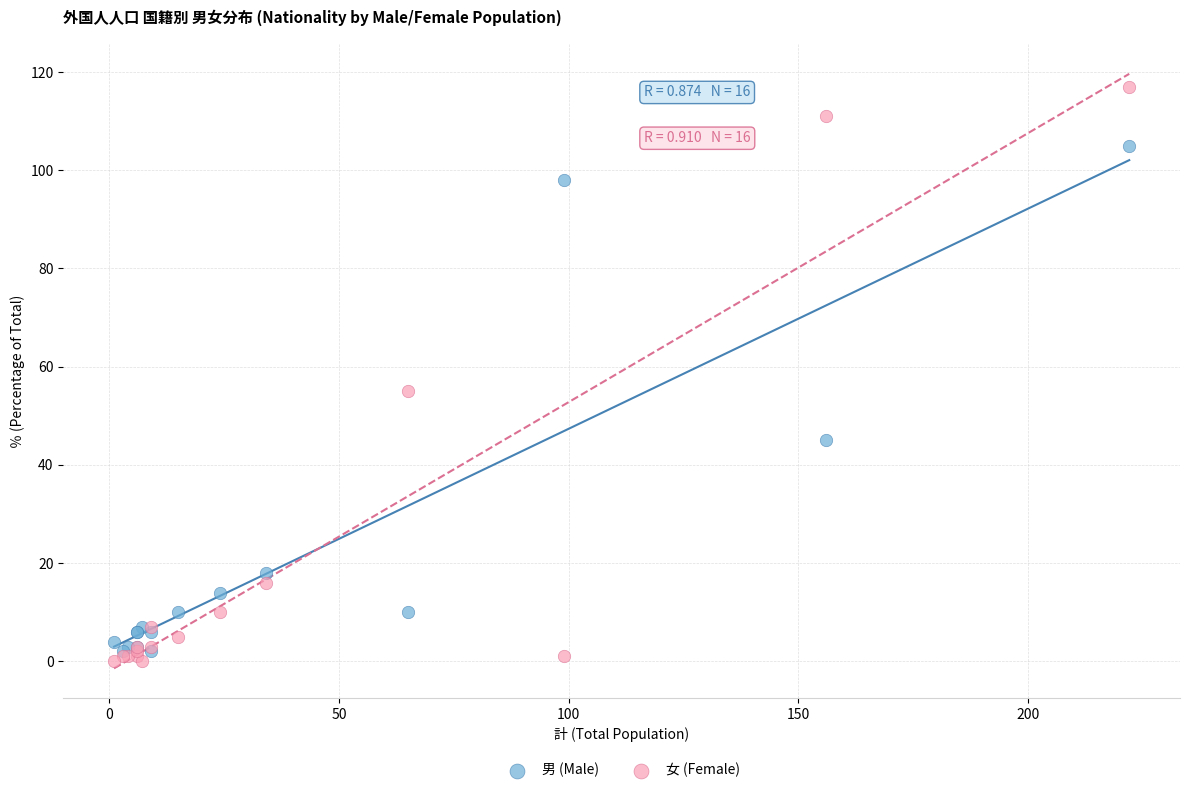

Which series reaches the minimum Y coordinate?

女 (Female)